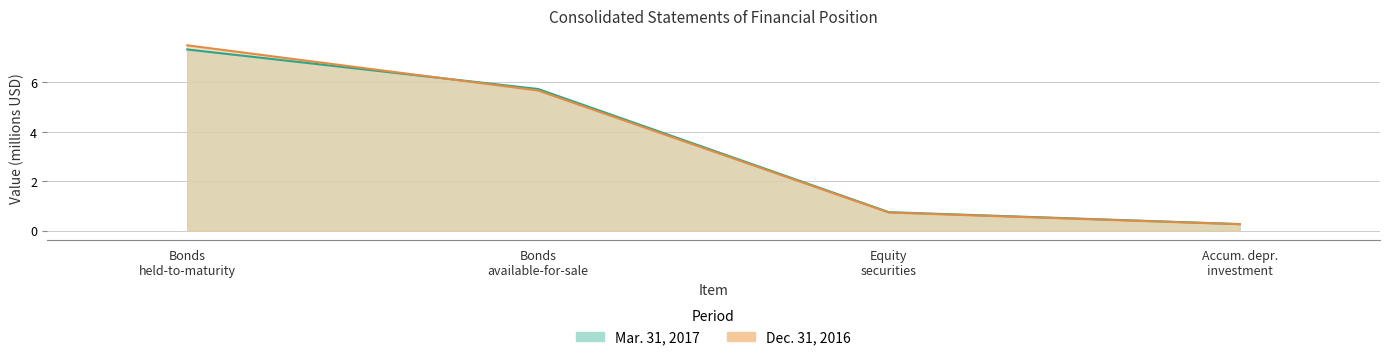

At which label does Mar. 31, 2017 first exceed 5?

Bonds held-to-maturity